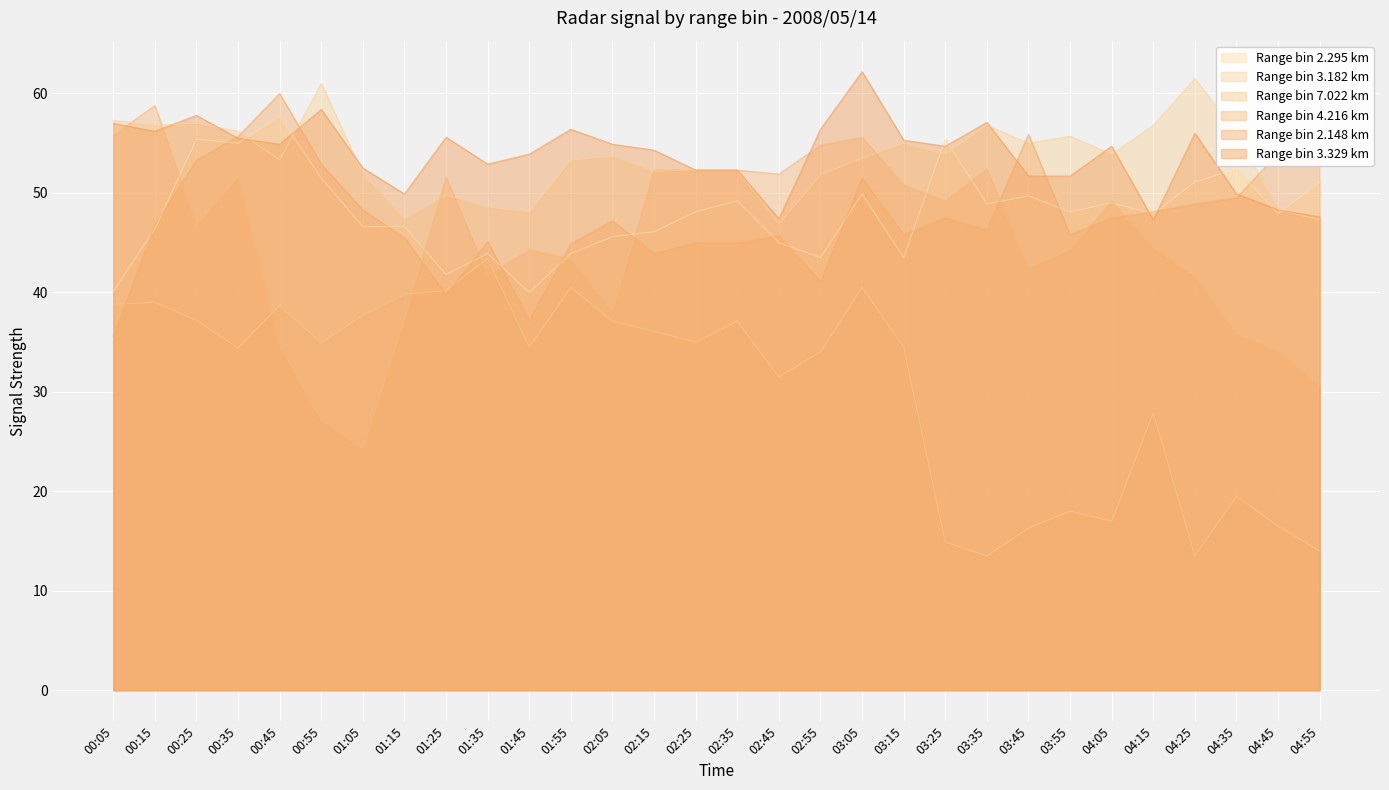

What are all the series names shown in the legend?

Range bin 2.295 km, Range bin 3.182 km, Range bin 7.022 km, Range bin 4.216 km, Range bin 2.148 km, Range bin 3.329 km